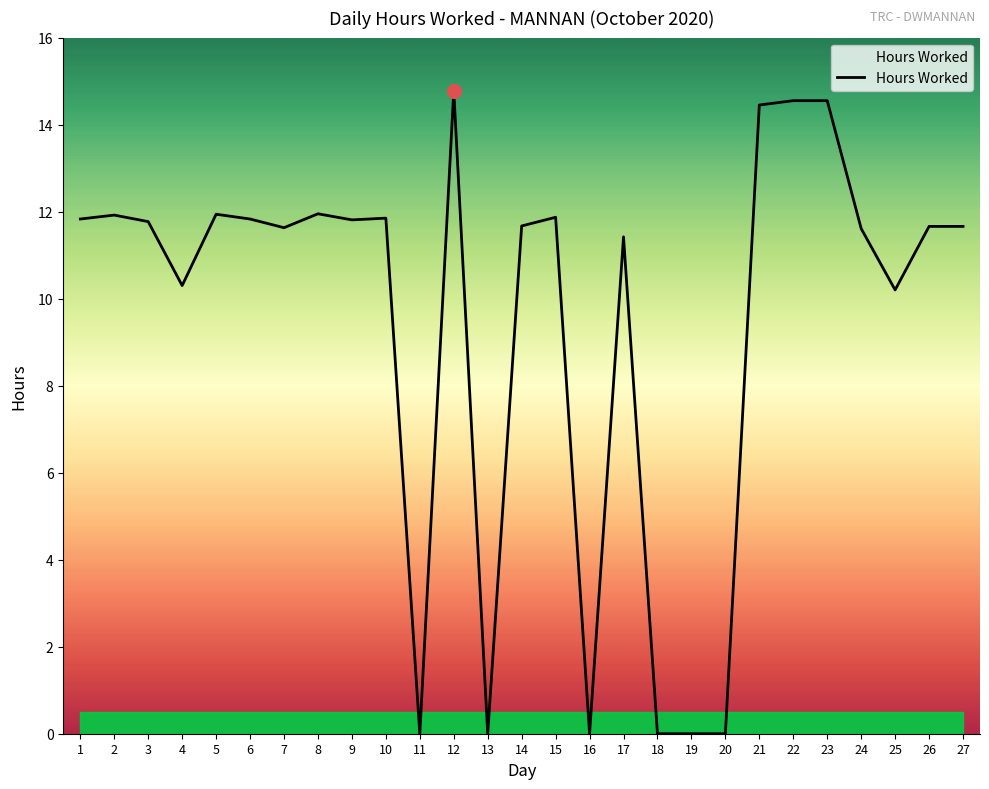

What is the average value?

9.5